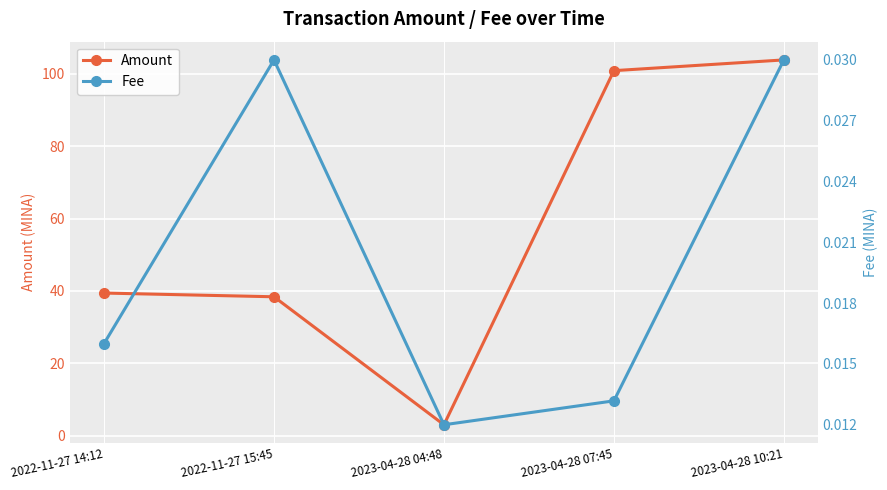

What is the difference between the Amount values at 2023-04-28 04:48 and 2023-04-28 07:45?

97.9